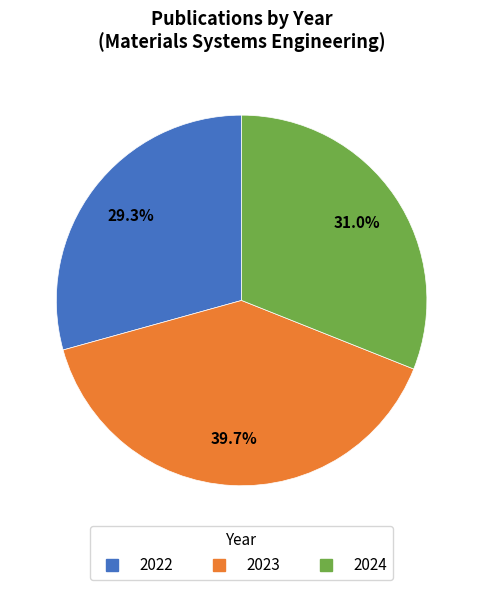

The 2022 slice represents 43% of the pie. True or false?

False